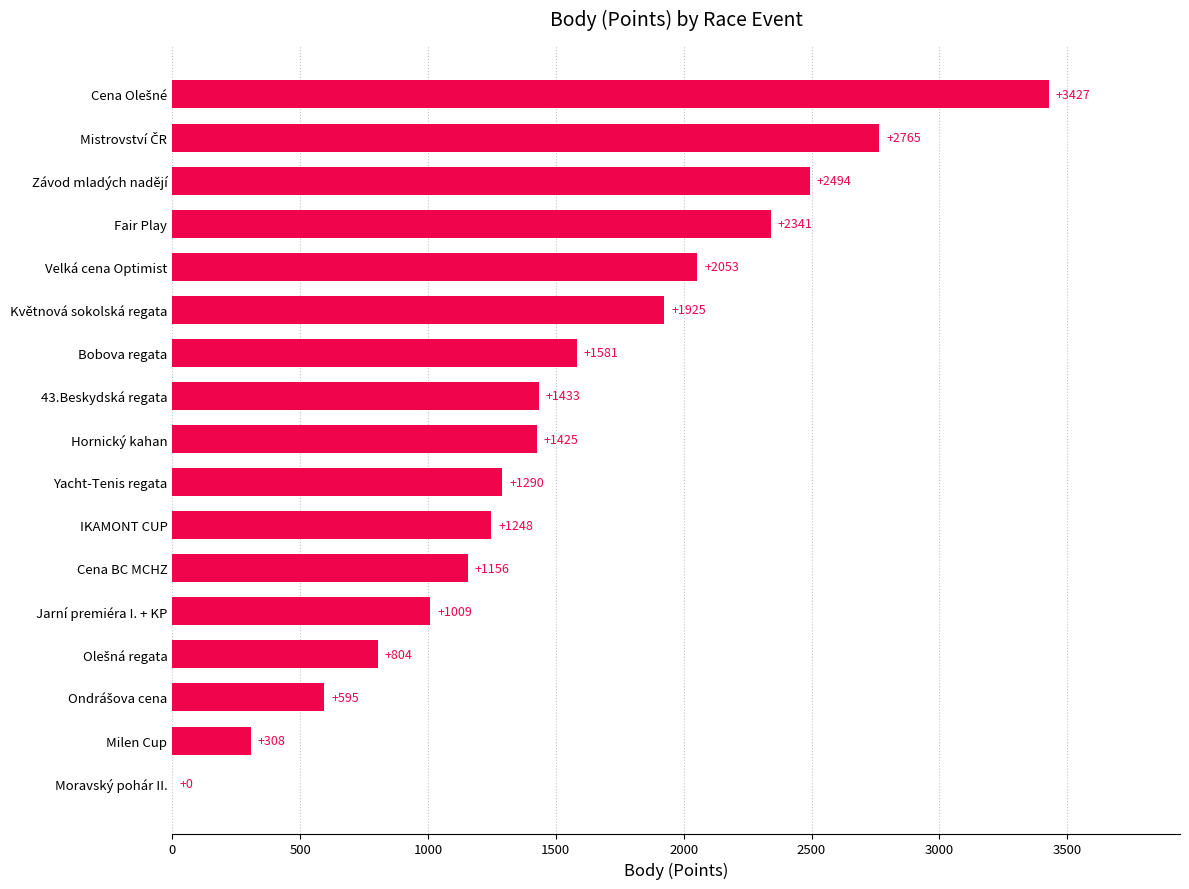

What is the sum of all values?

25854